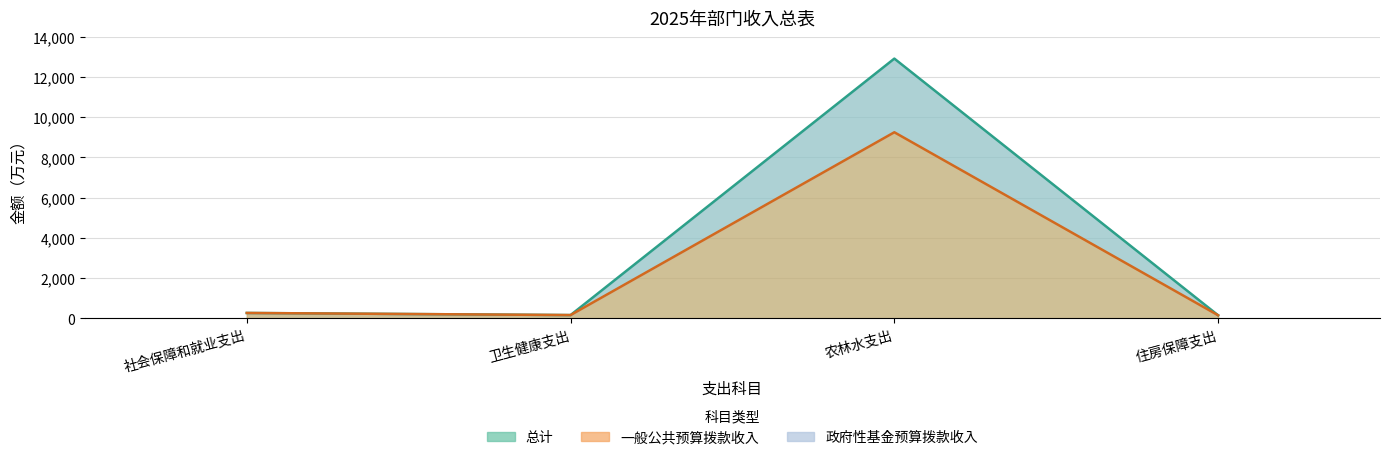

Reading left to right, extract all data points from this chart.

总计: 社会保障和就业支出=262.1	卫生健康支出=157.7	农林水支出=12921.1	住房保障支出=147.5
一般公共预算拨款收入: 社会保障和就业支出=262.1	卫生健康支出=157.7	农林水支出=9255.1	住房保障支出=147.5